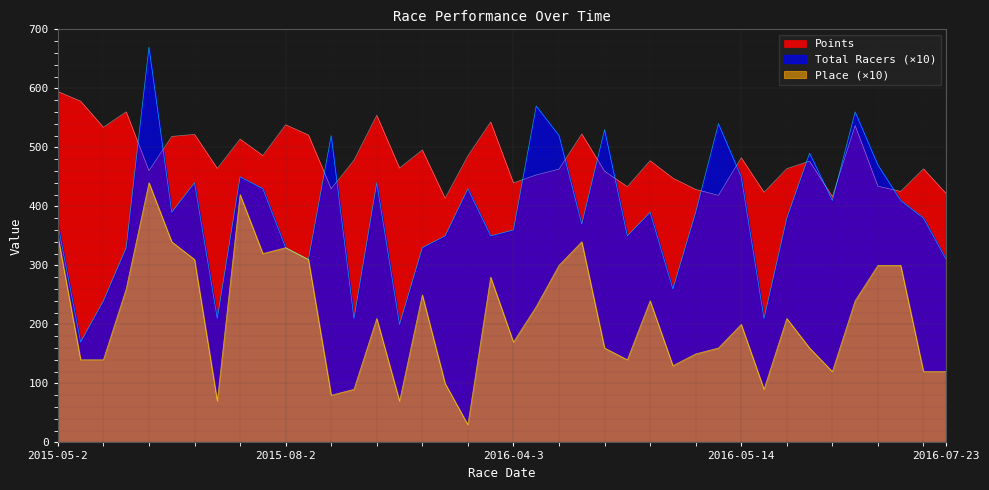

Which series has the widest spread of values?

Total Racers (×10)